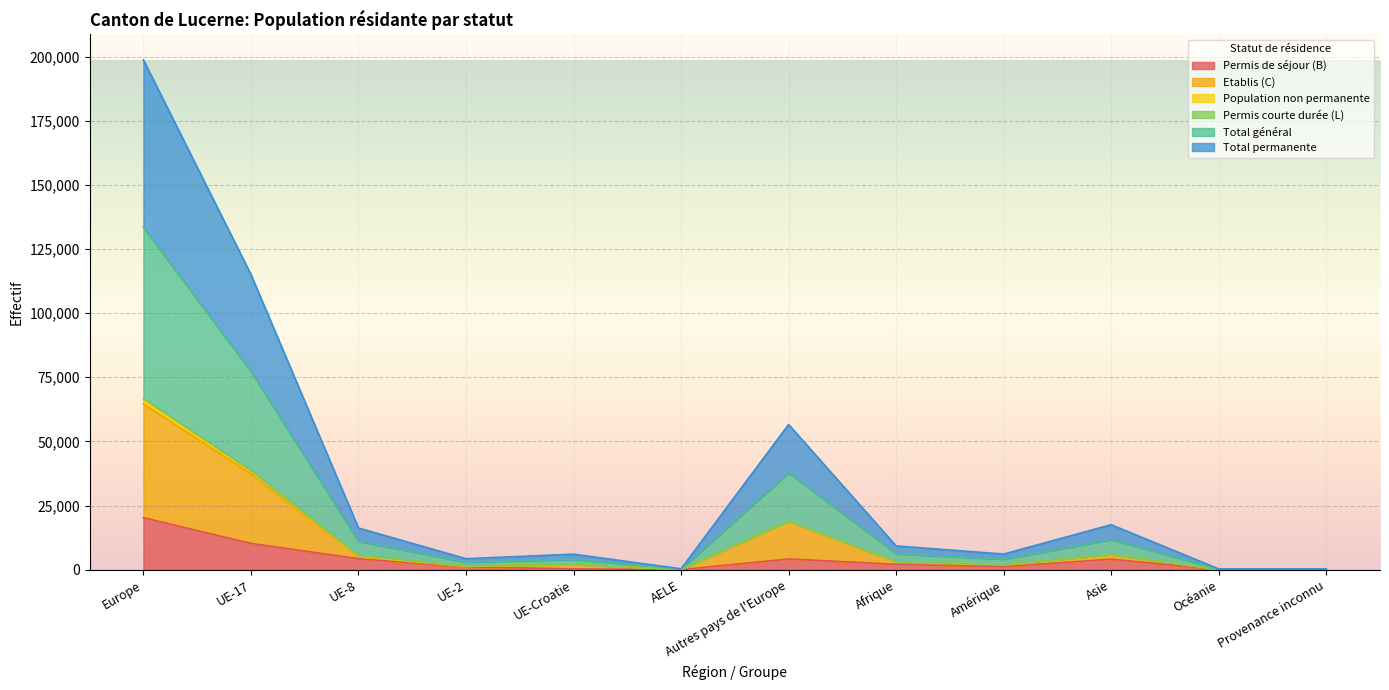

At which category is the sum across all series the highest?

Europe